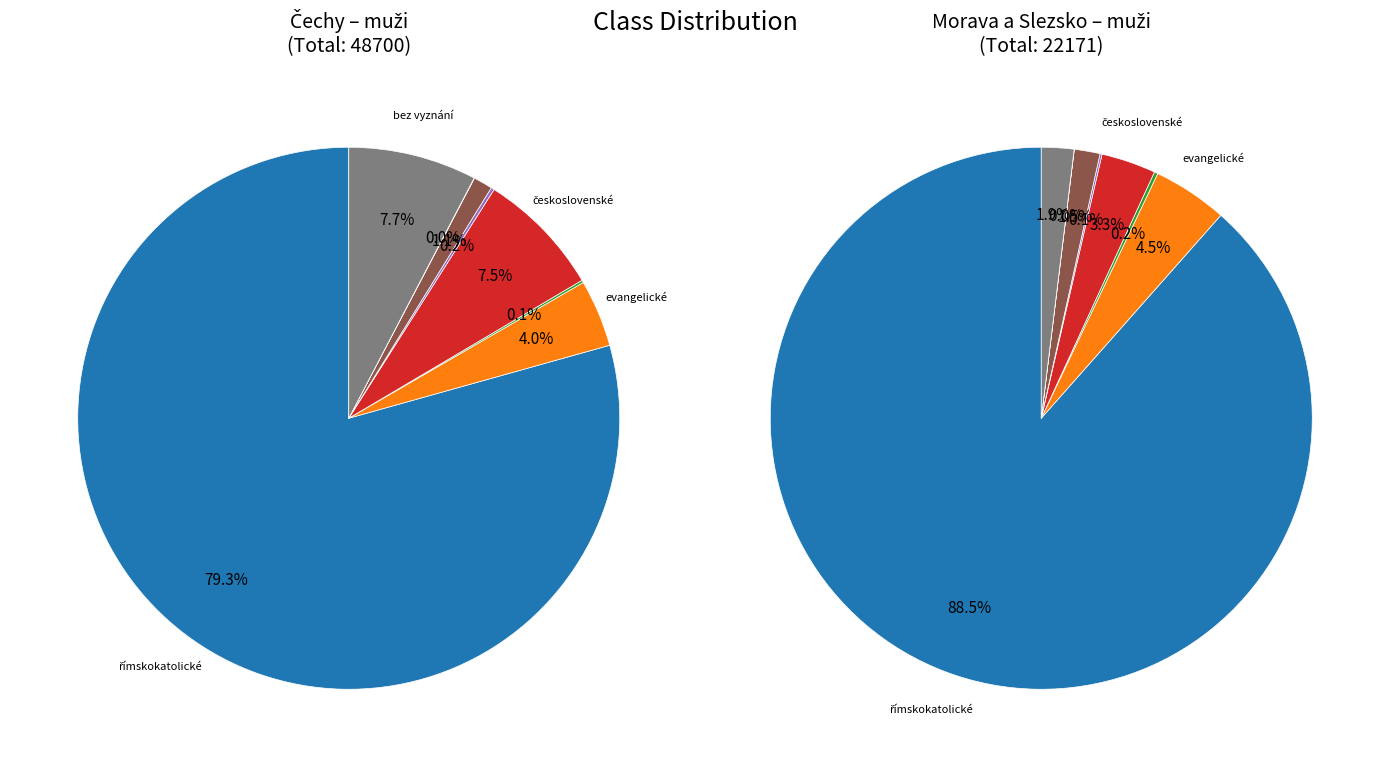

True or false: československé accounts for 7% of the total.

True